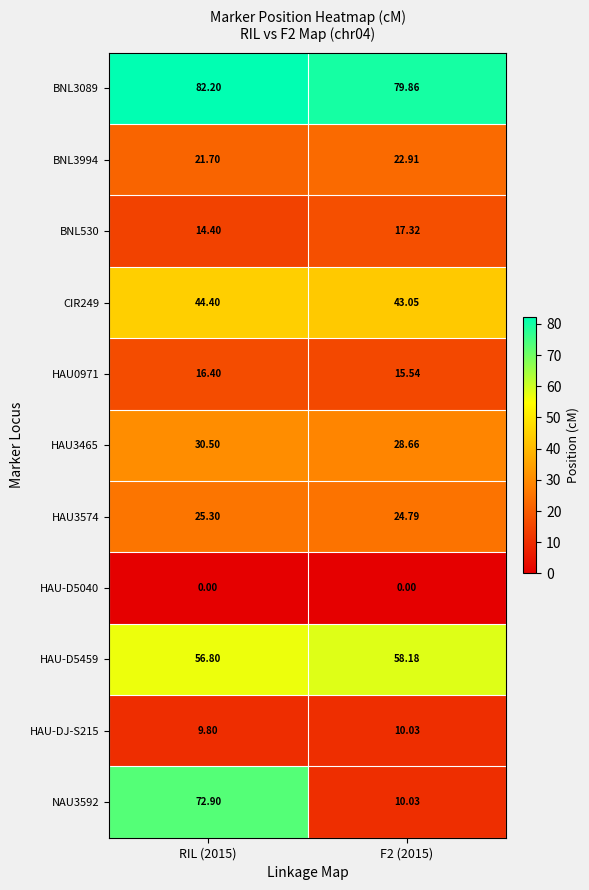

At which category is the sum across all series the highest?

RIL (2015)